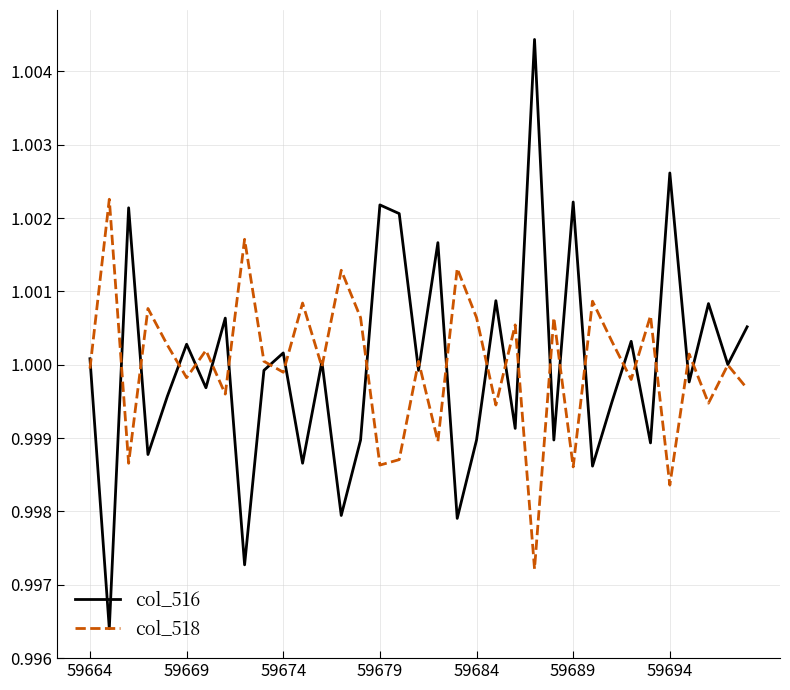

How many interior local peaks does the col_516 series have?

13